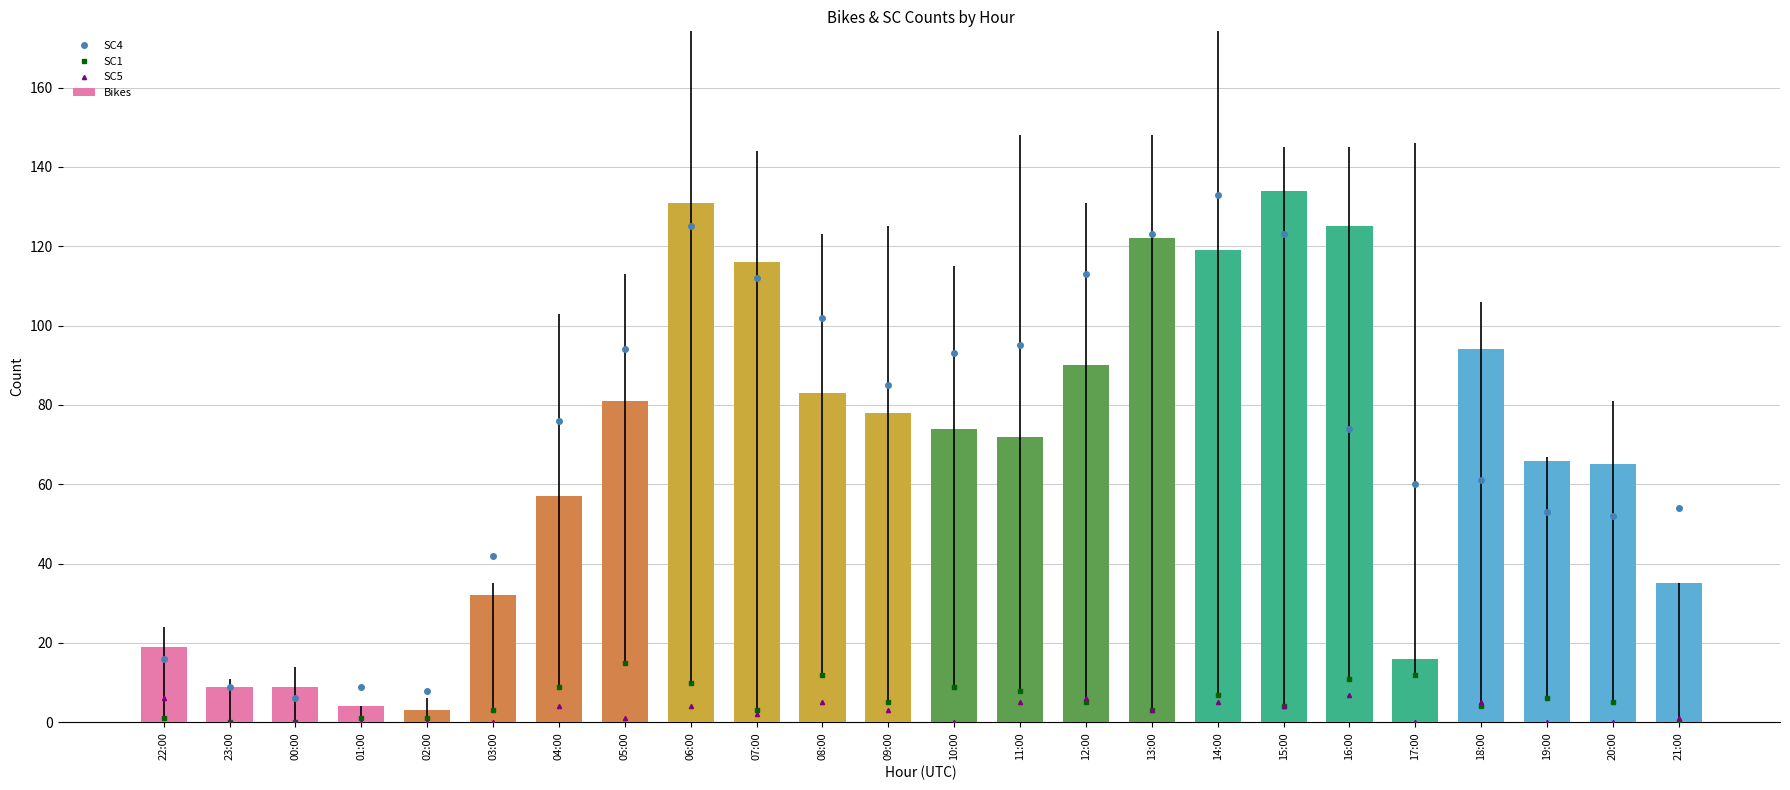

Reading right to left, extract all data points from this chart.

SC4: 54	52	53	61	60	74	123	133	123	113	95	93	85	102	112	125	94	76	42	8	9	6	9	16
SC1: 0	5	6	4	12	11	4	7	3	5	8	9	5	12	3	10	15	9	3	1	1	0	0	1
SC5: 1	0	0	5	0	7	4	5	3	6	5	0	3	5	2	4	1	4	0	0	0	0	0	6
Bikes: 35	65	66	94	16	125	134	119	122	90	72	74	78	83	116	131	81	57	32	3	4	9	9	19